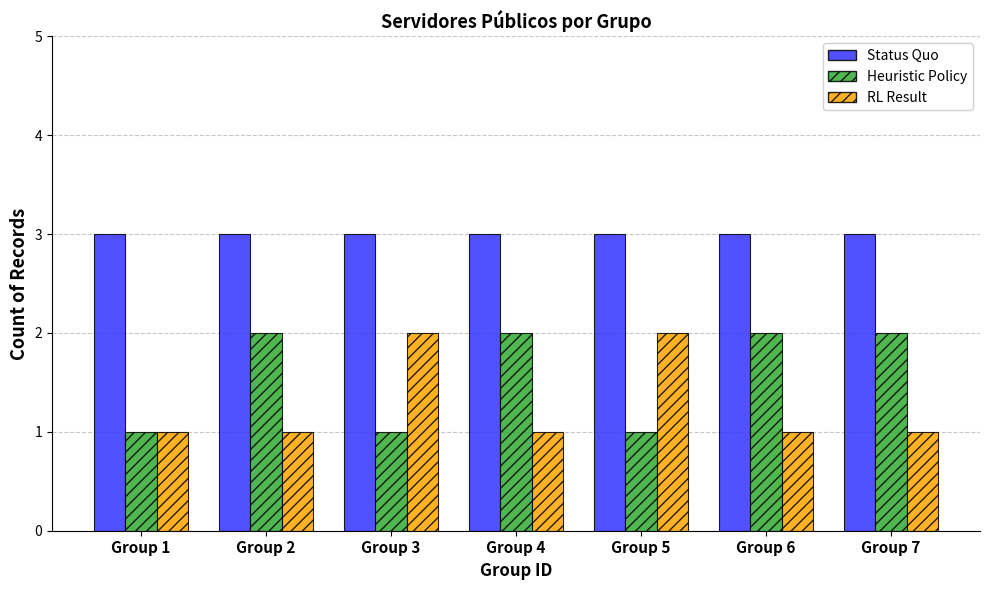

What is the sum of all RL Result values?

9